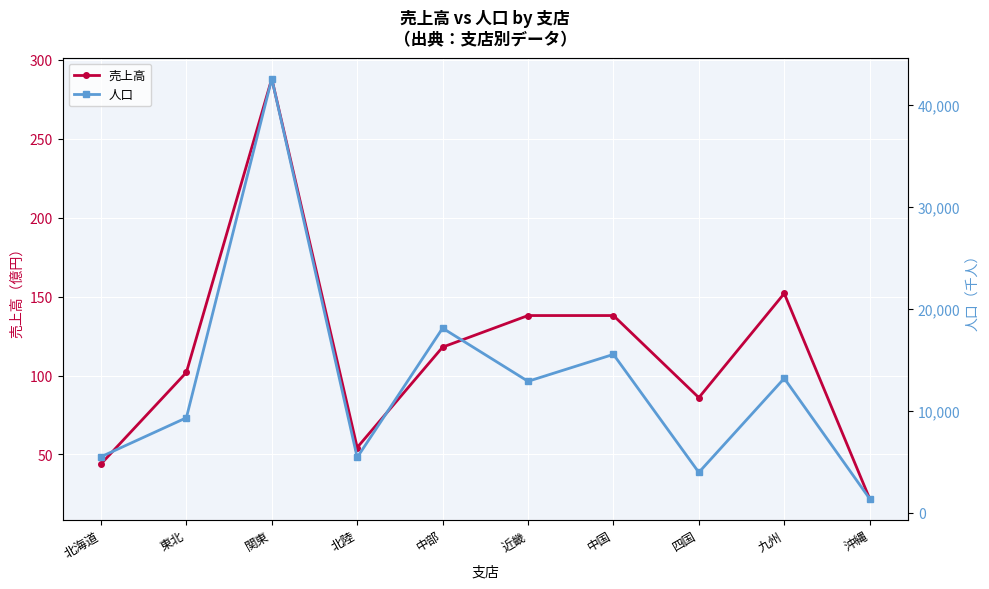

Which category has the lowest value in the 売上高 series?

沖縄